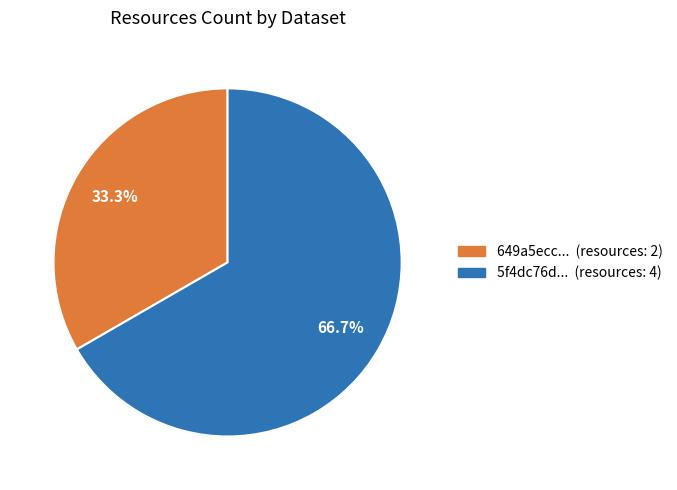

Is there any slice that represents more than half of the pie?

Yes